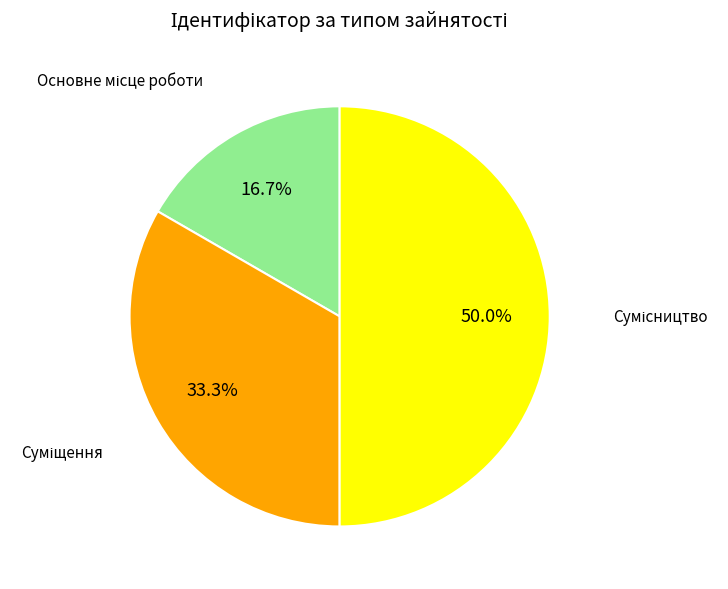

Combined, what portion of the pie is Сумісництво and Основне місце роботи?

66.7%